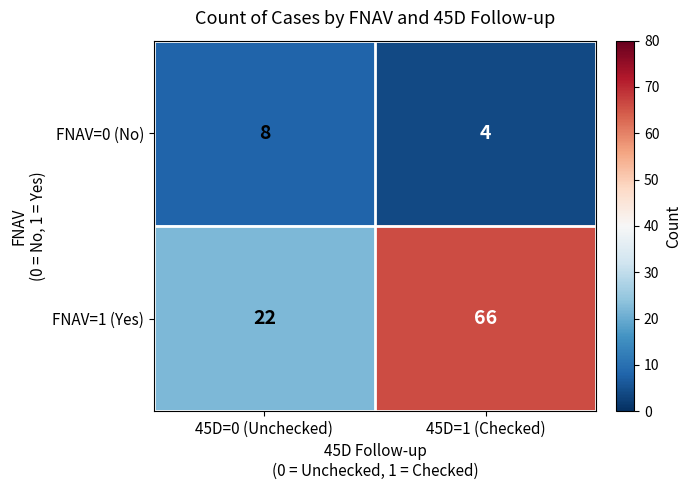

The FNAV=1 (Yes) series shows 36 at 45D=0 (Unchecked). True or false?

False